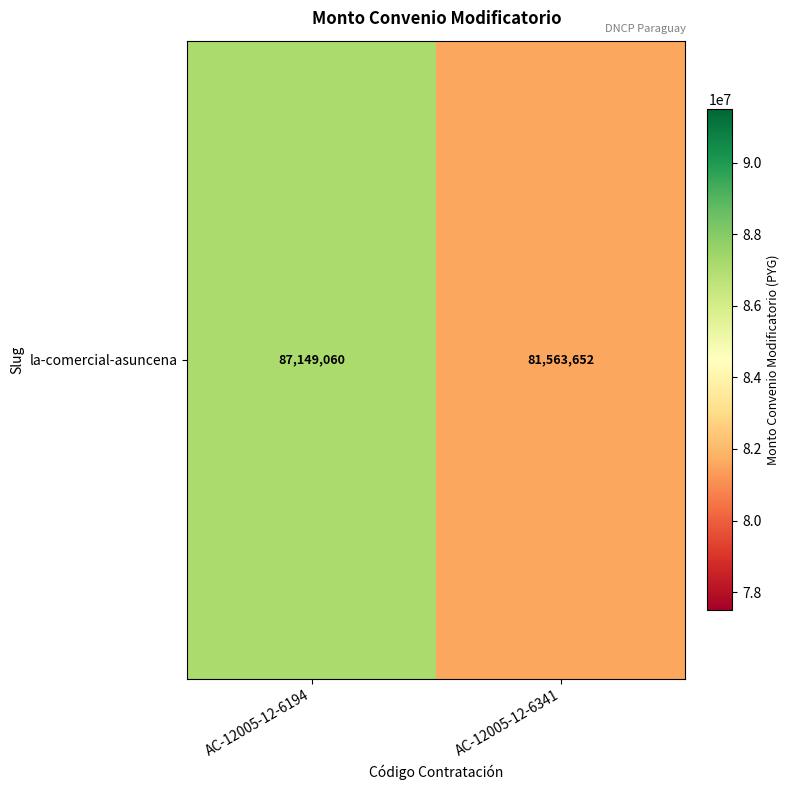

What is the approximate value at AC-12005-12-6341, to the nearest 10?

81563650